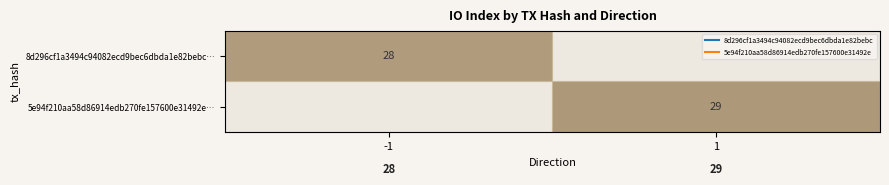

Which has a higher value, -1 or 1?

1